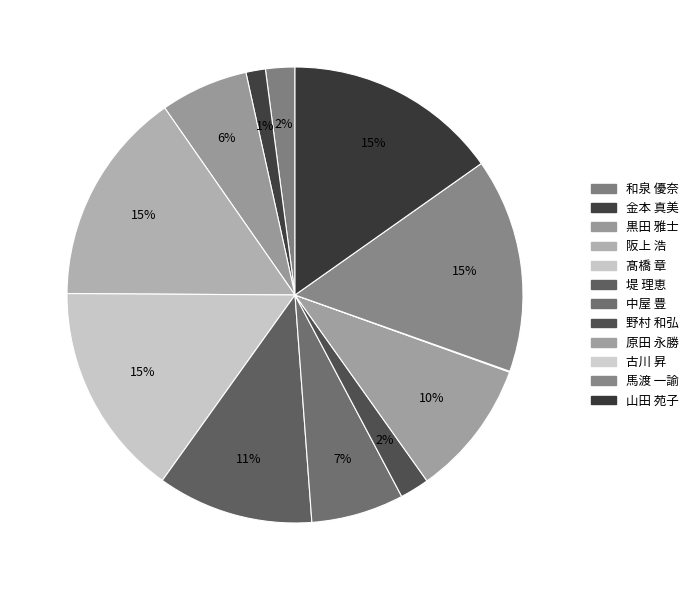

How much of the chart is everything except 野村 和弘?

97.9%